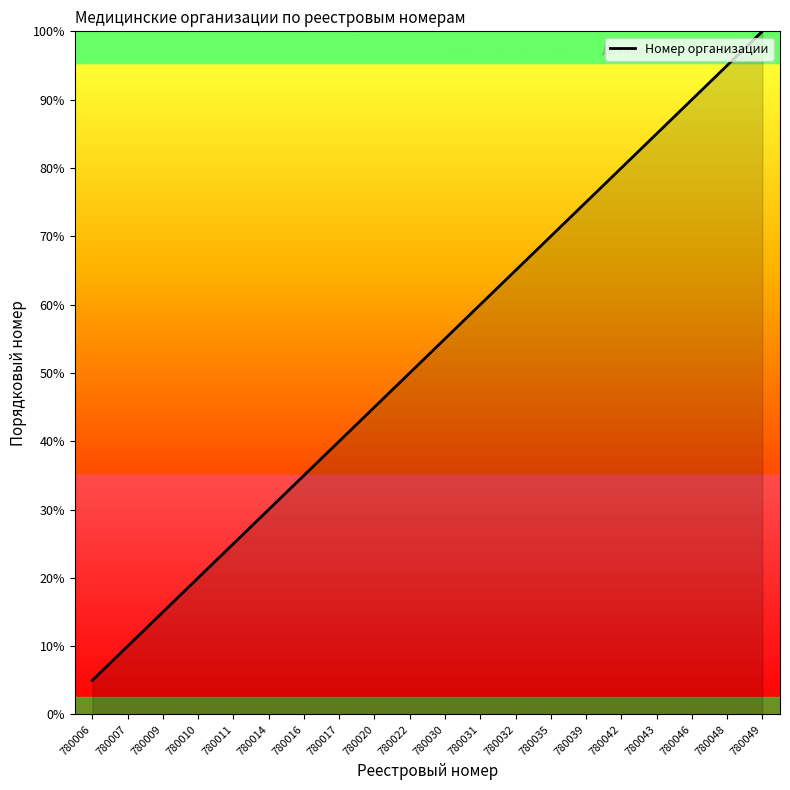

The chart shows a value of 2 at 780009. True or false?

False